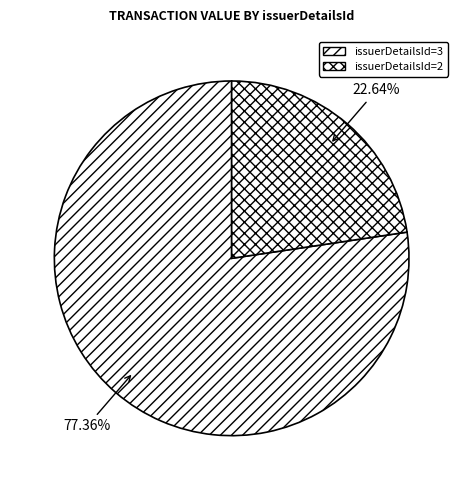

What is the majority slice?

3